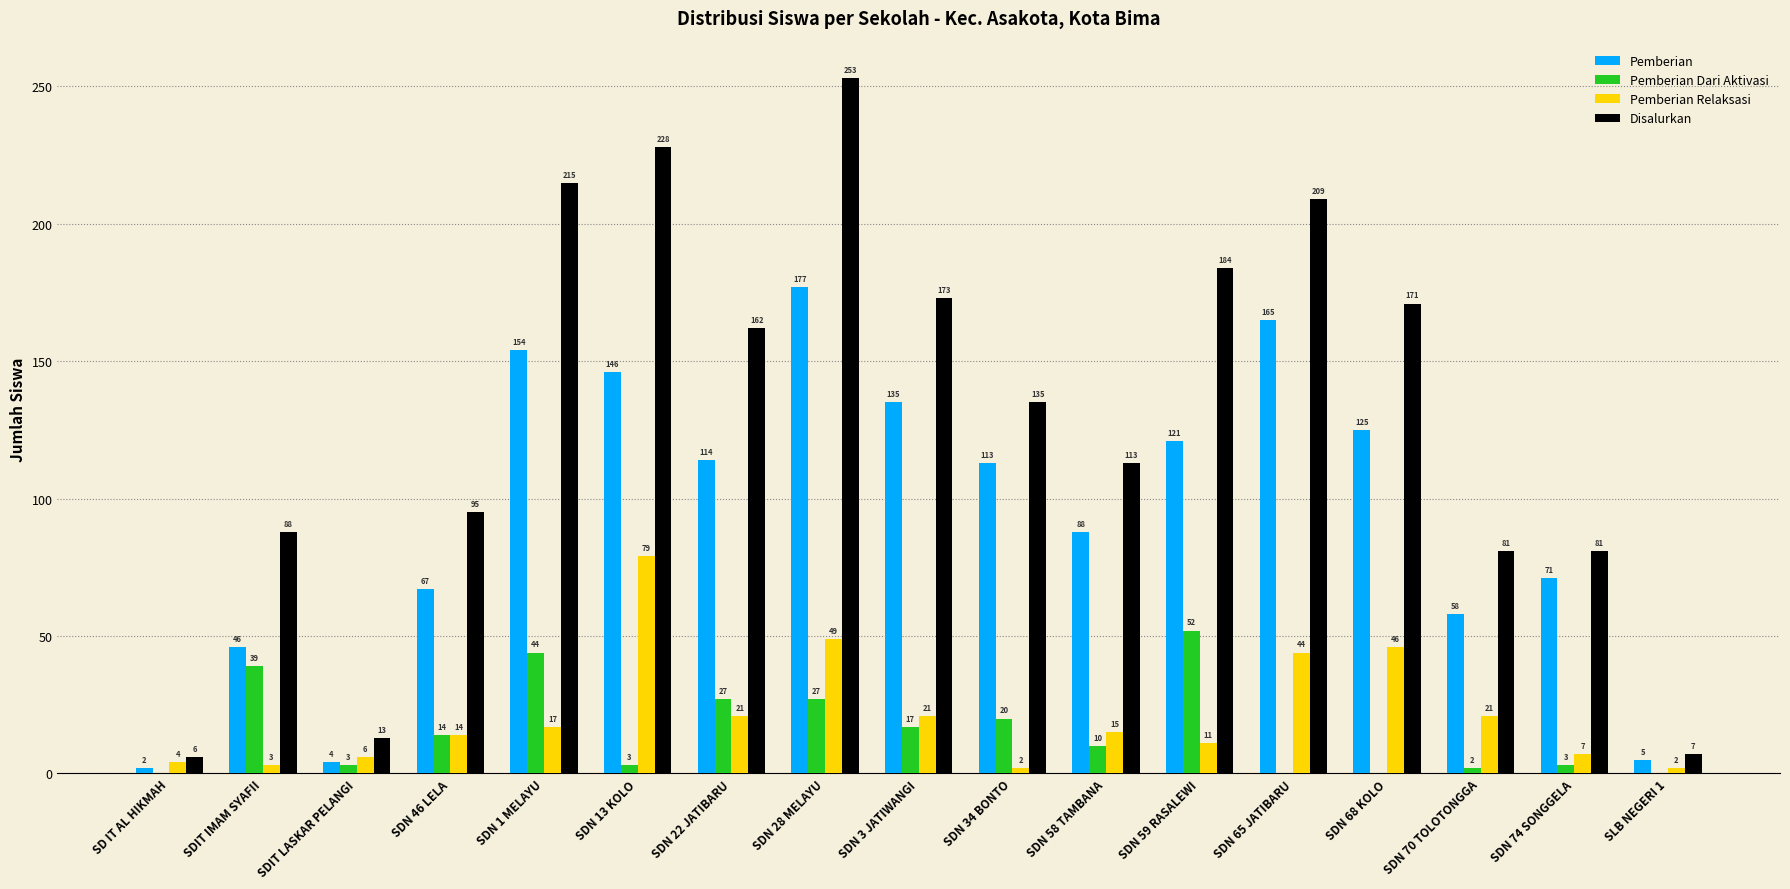

Which category has the highest value in the Pemberian series?

SDN 28 MELAYU